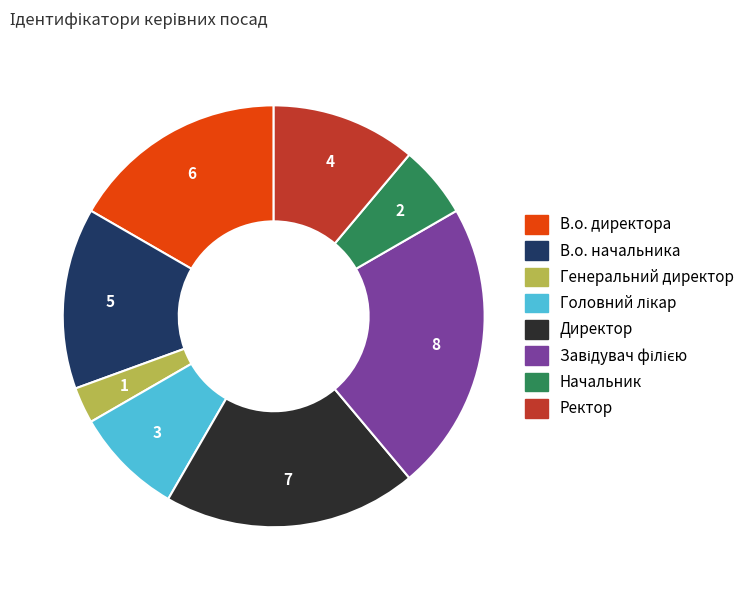

Is it true that Директор is 19% of the pie?

True